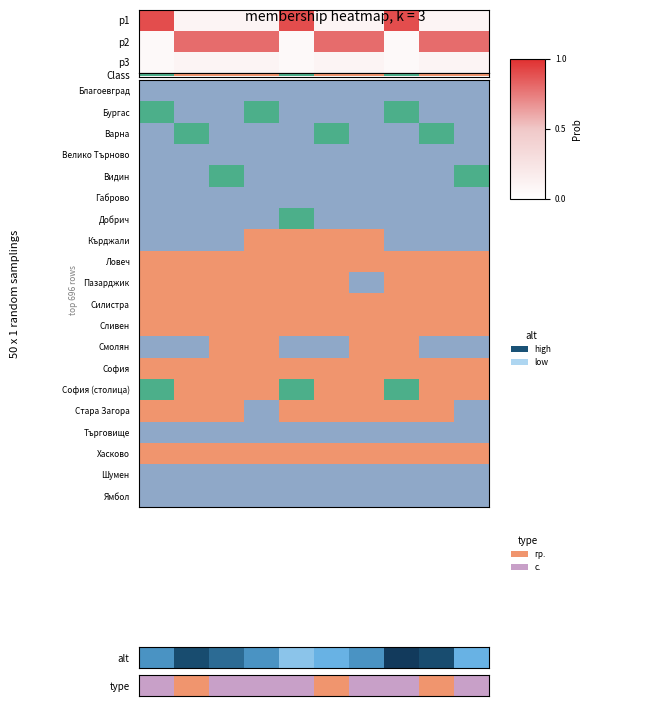

How many series are shown in this chart?

3